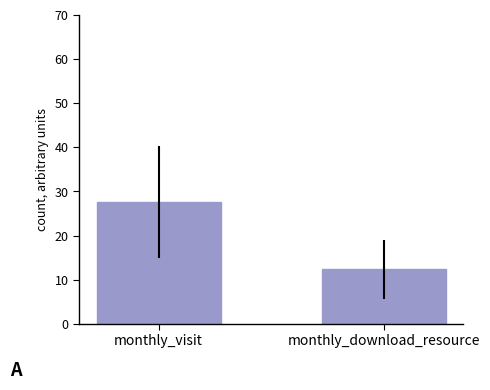

What is the difference between the values at monthly_download_resource and monthly_visit?

15.3